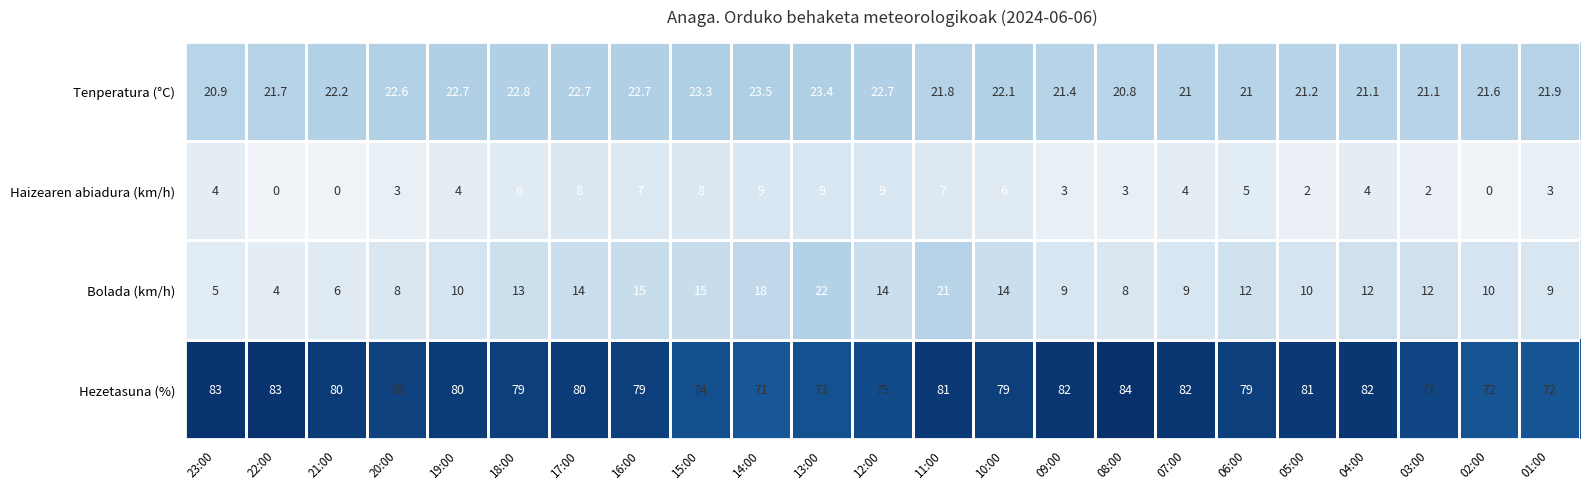

What value does the Bolada (km/h) series have at 06:00?

12.0